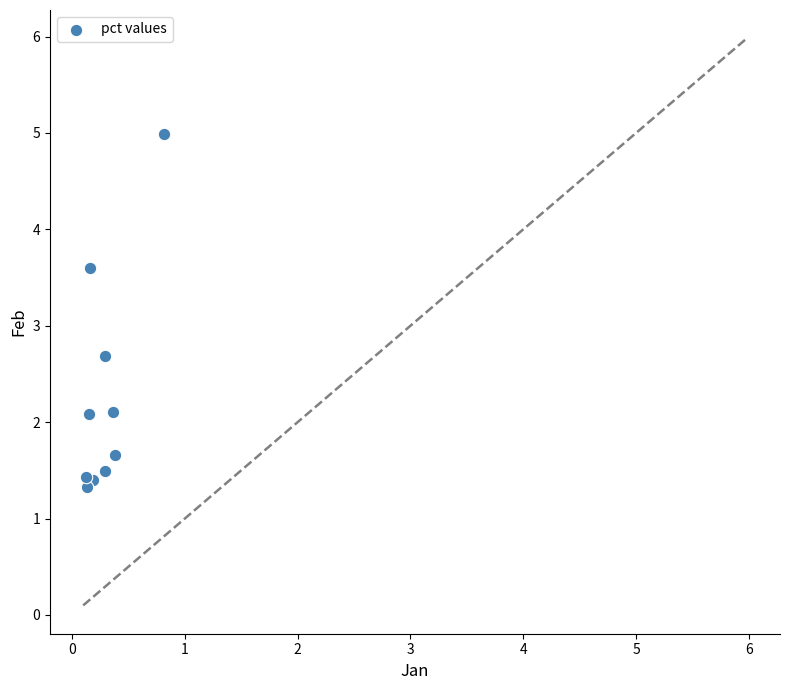

What Y value in the scatter plot is closest to 3?

2.7